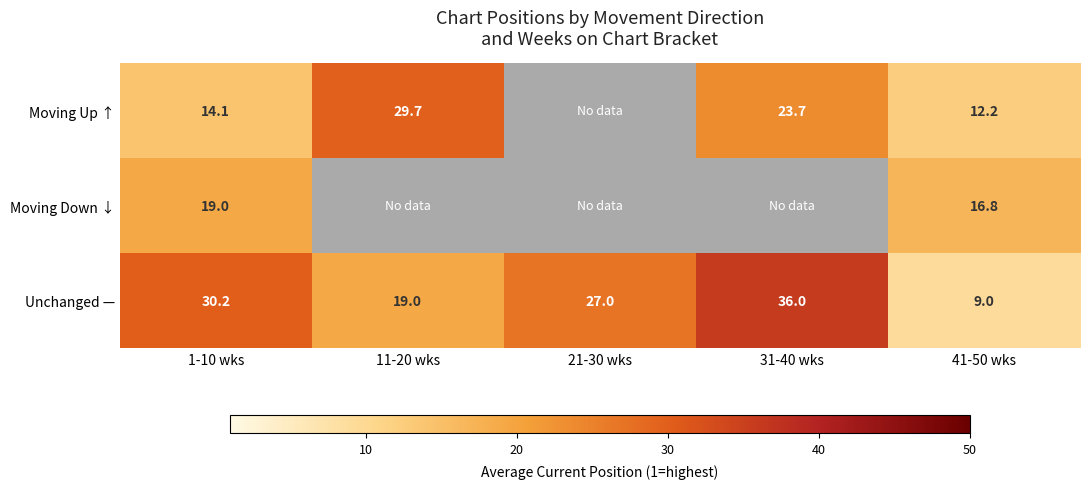

What is the lowest value of the Unchanged — series?

9.0